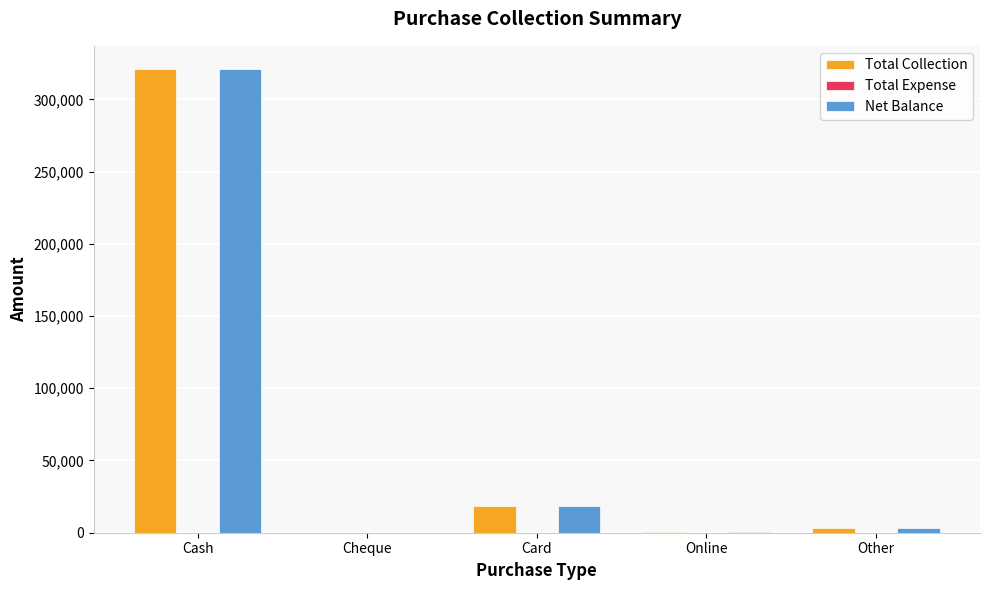

Are the bars grouped side by side (vs. stacked)?

Yes